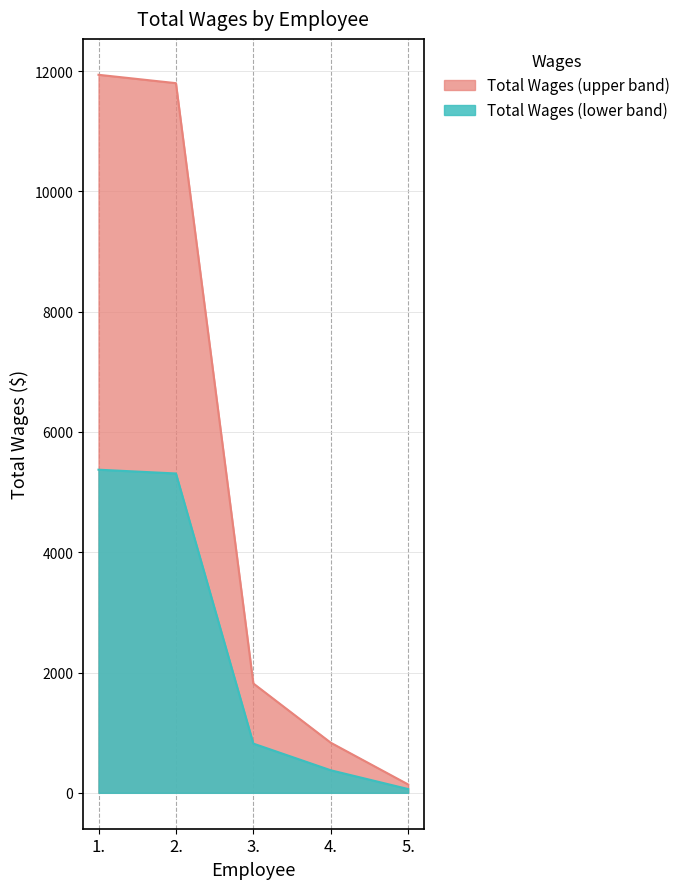

What is the minimum value shown in the chart?

139